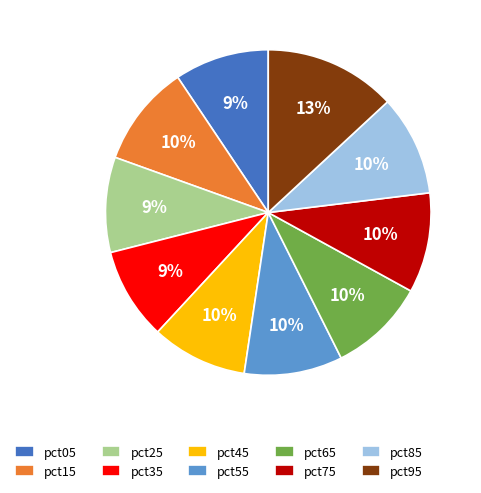

What percentage is the pct85 slice, to the nearest percent?

10%